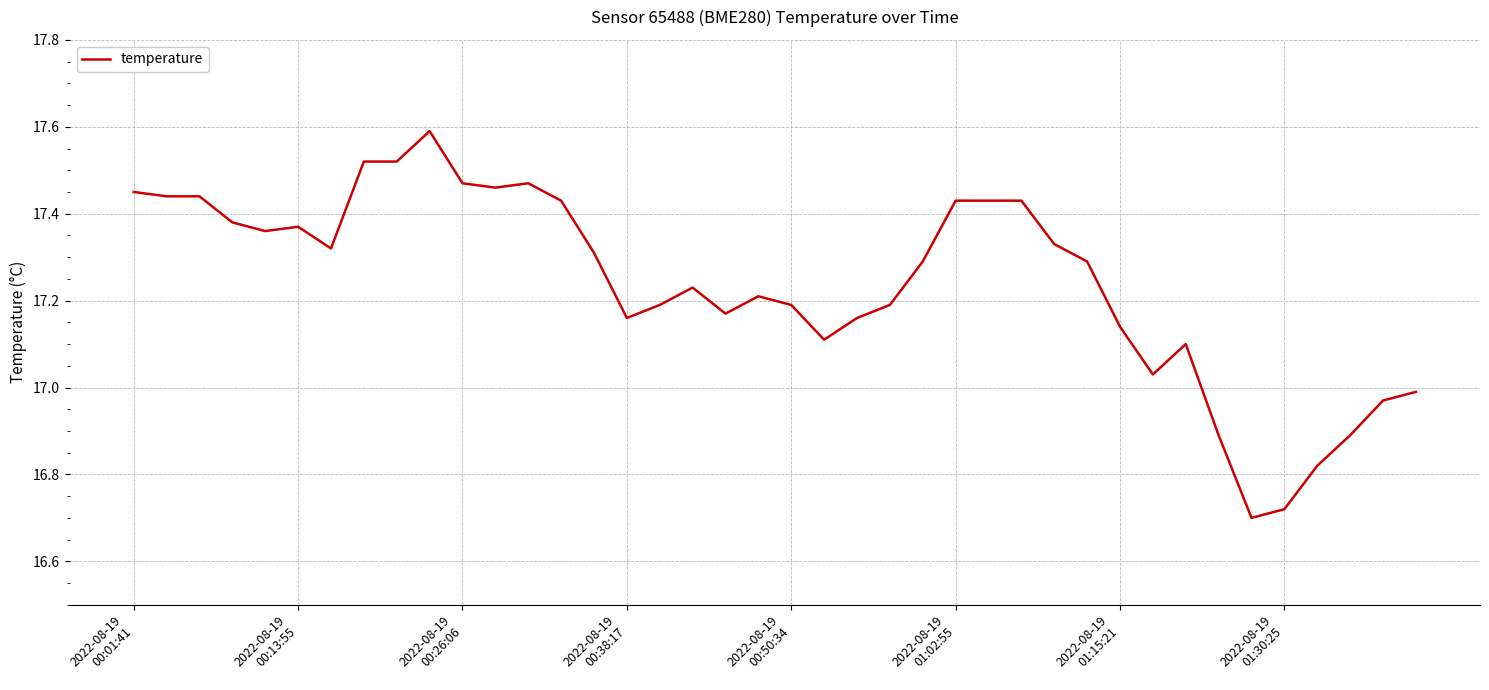

What is the greatest value displayed?

17.6